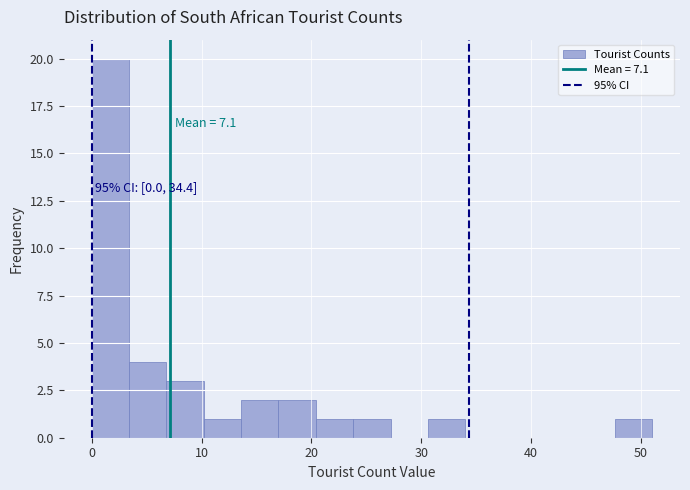

Read against the x-axis, roughly where is the centre of the tallest bar?

2